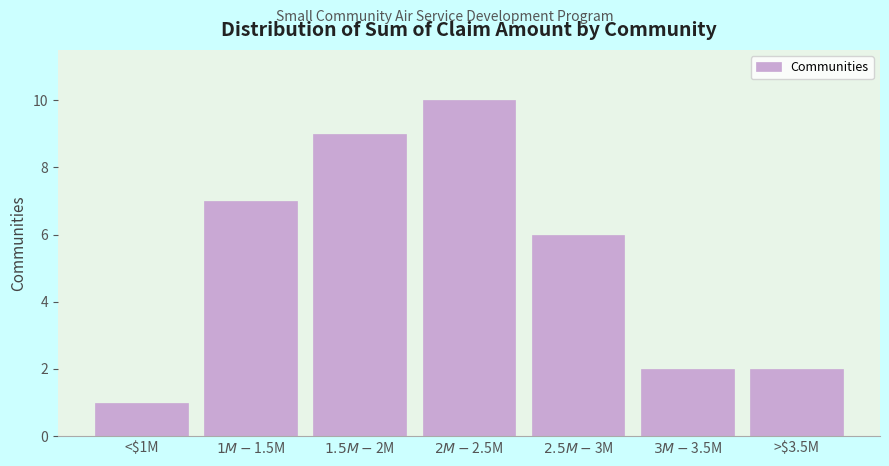

Reading left to right, extract all data points from this chart.

1	7	9	10	6	2	2